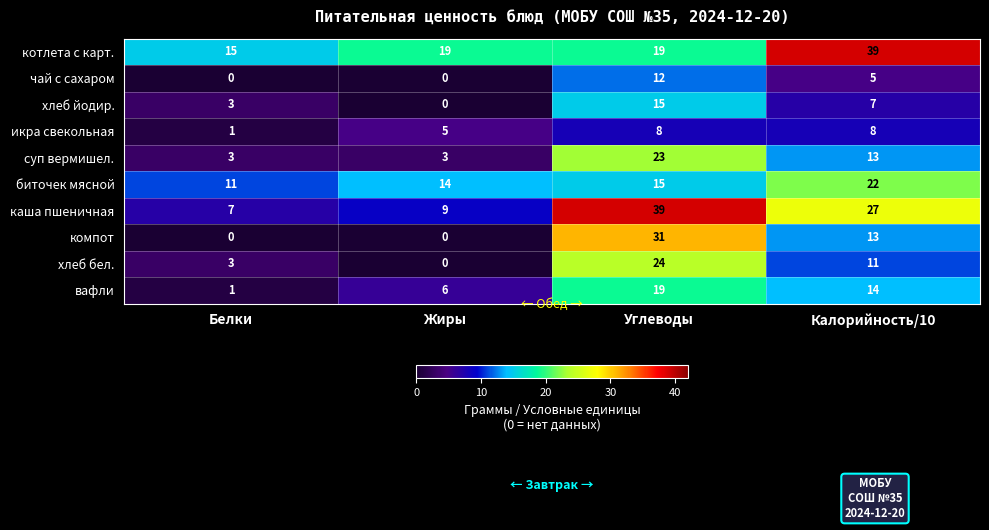

What is the difference between the хлеб бел. values at Углеводы and Белки?

21